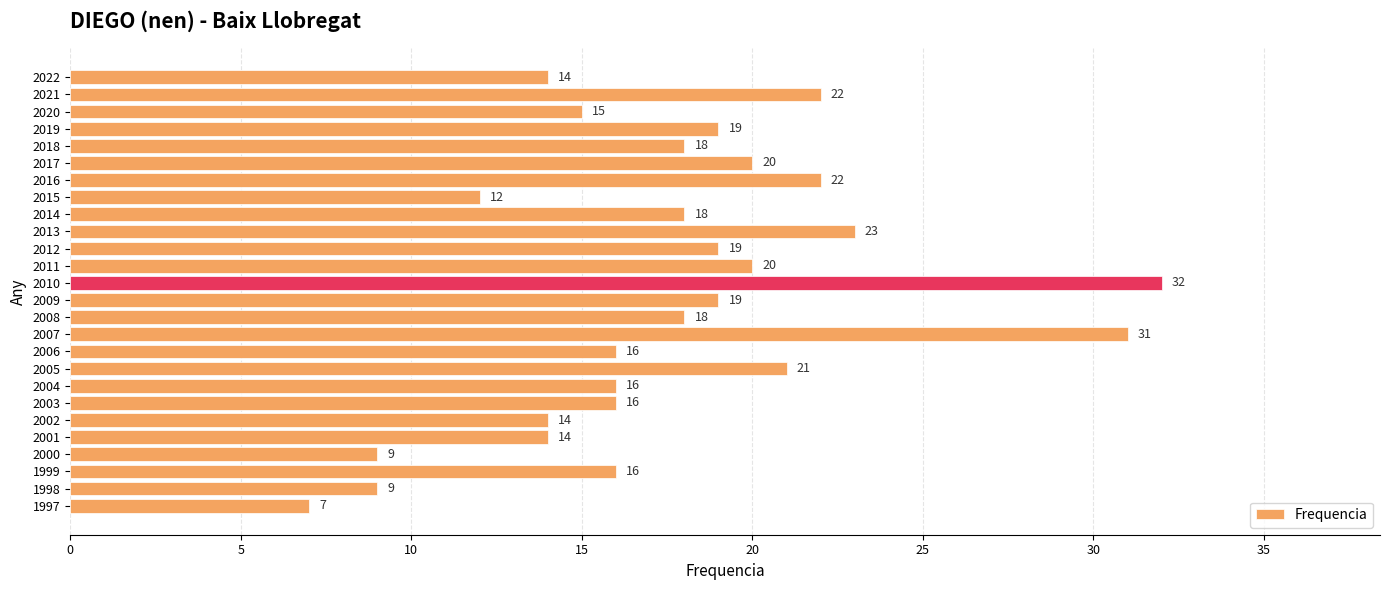

What is the value of the 3rd bar from the top?

15